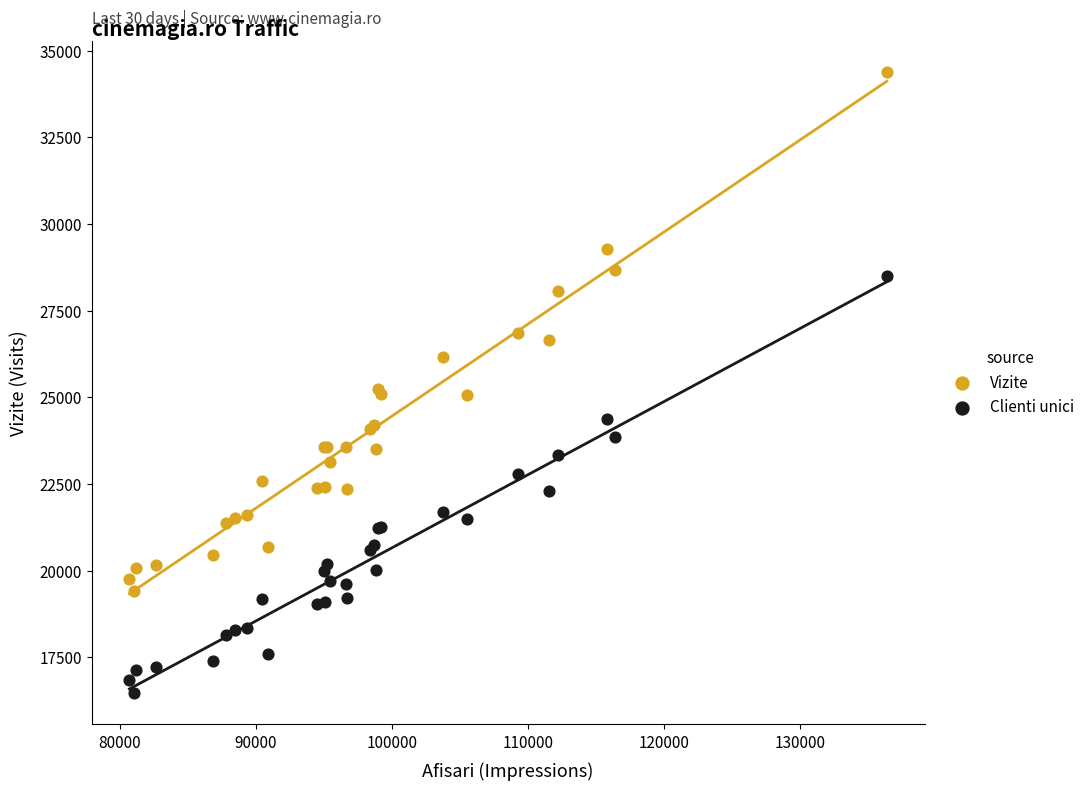

Which series reaches the maximum Y coordinate?

Vizite